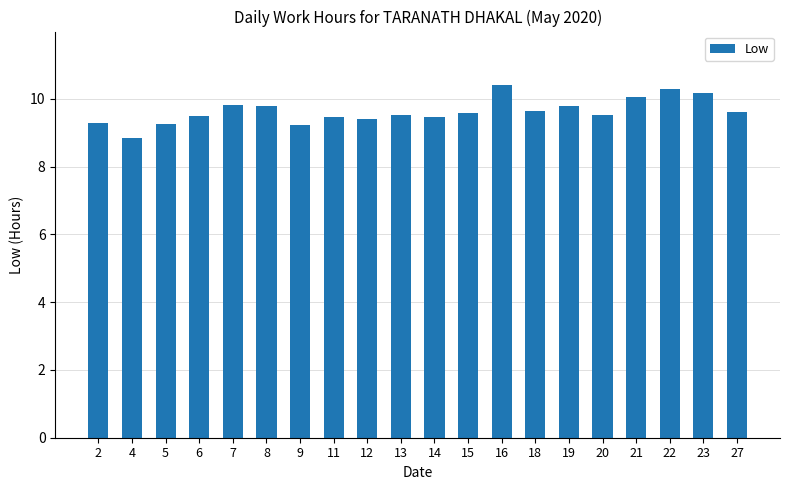

What is the approximate value at 19?

9.8